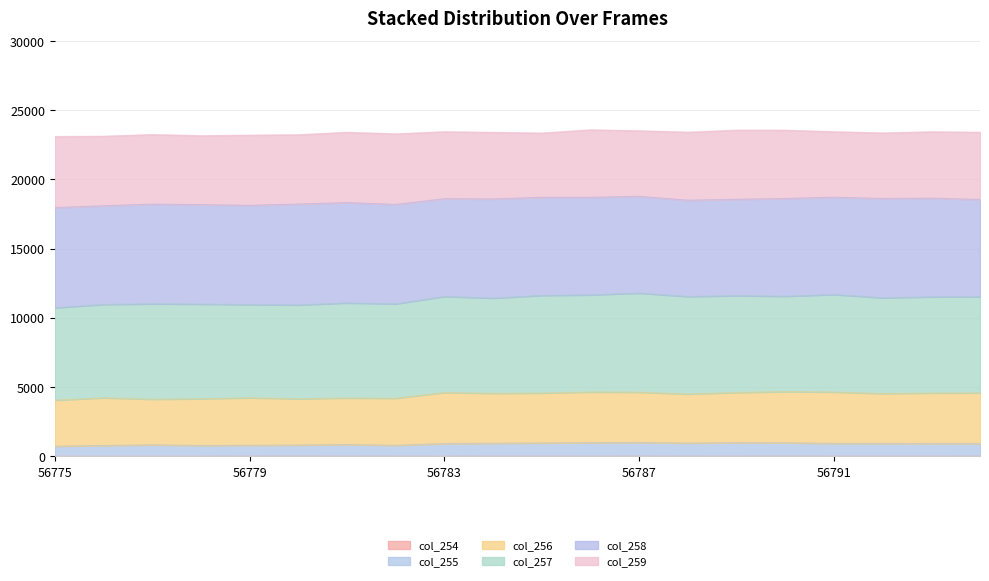

List the labels in order of col_255 value, smallest first.

56775, 56776, 56778, 56782, 56779, 56780, 56777, 56781, 56783, 56794, 56793, 56792, 56791, 56784, 56788, 56785, 56790, 56786, 56789, 56787